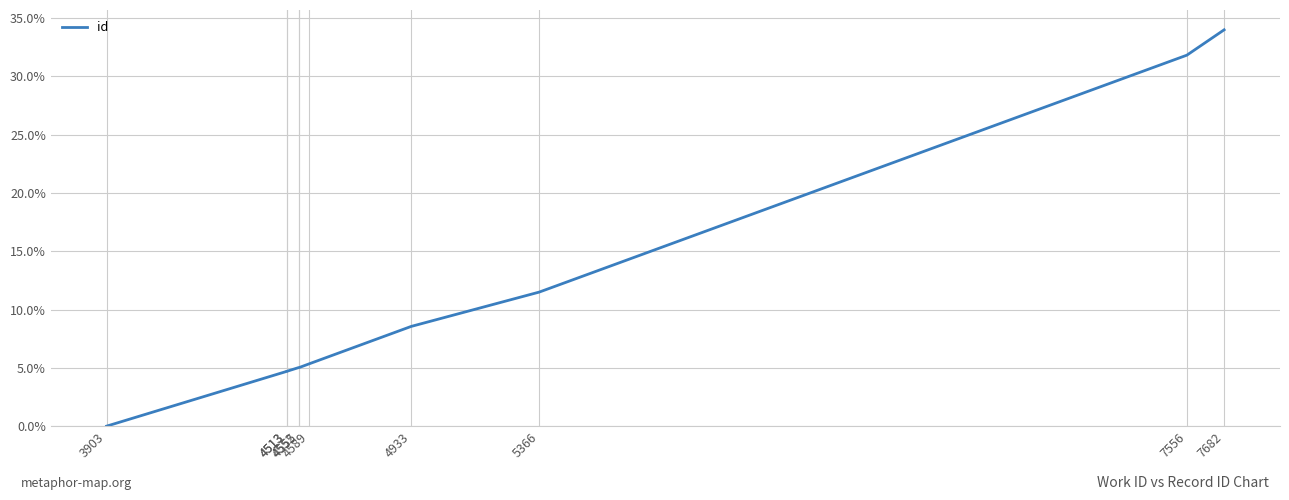

How many lines are shown in the chart?

1